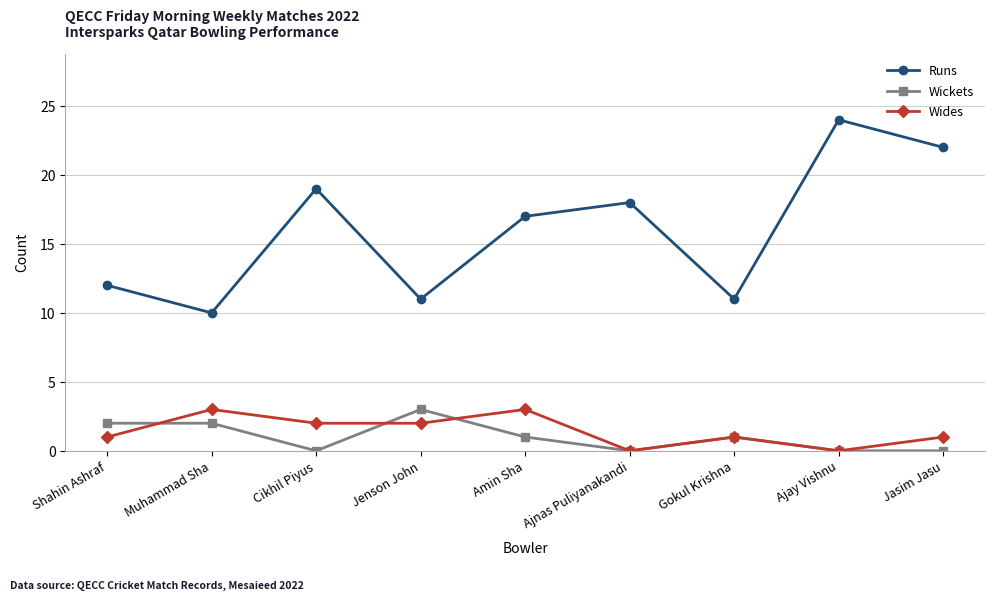

What are all the series names shown in the legend?

Runs, Wickets, Wides